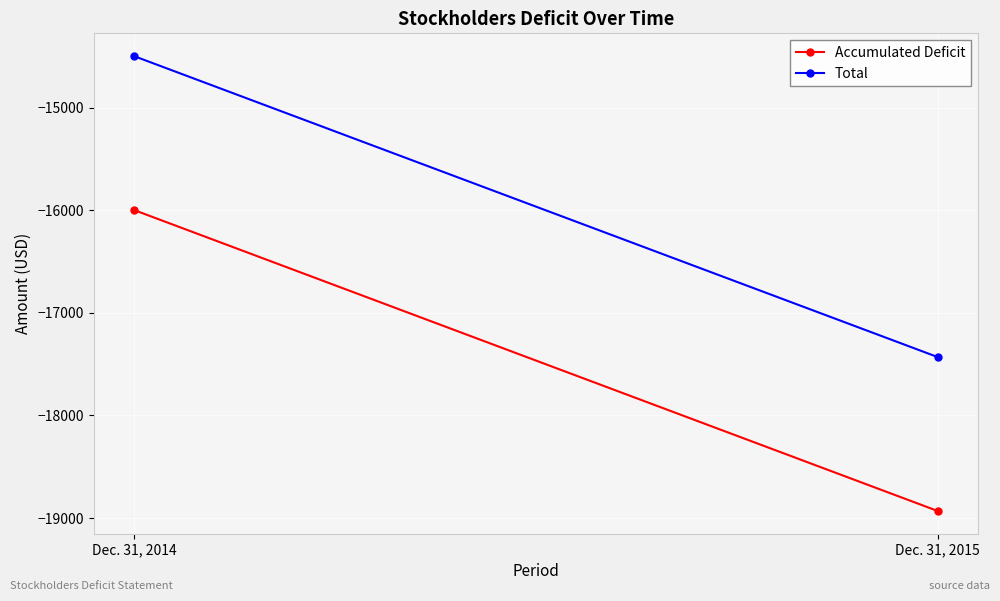

Reading left to right, extract all data points from this chart.

Accumulated Deficit: Dec. 31, 2014=-15998	Dec. 31, 2015=-18931
Total: Dec. 31, 2014=-14498	Dec. 31, 2015=-17431